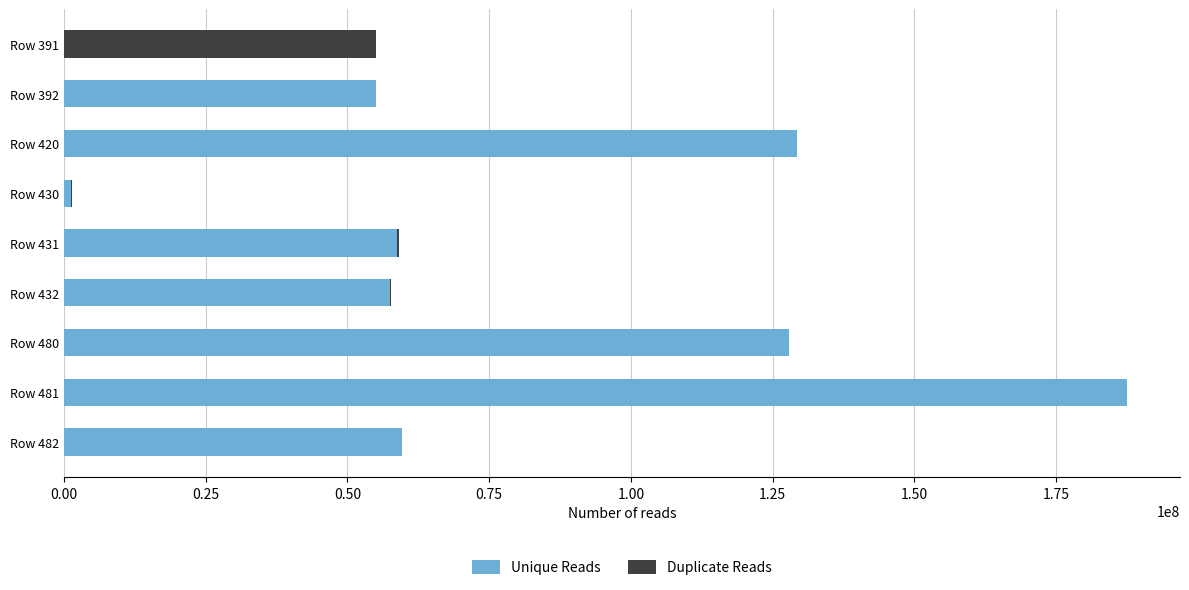

What is the highest value of the Unique Reads series?

187471138.2